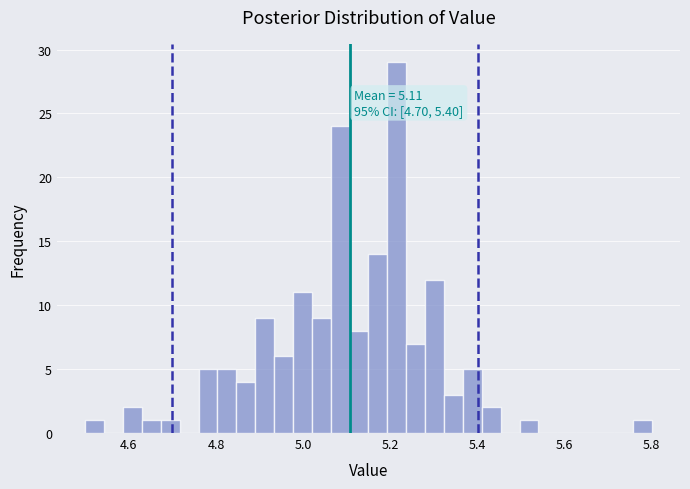

Read against the x-axis, roughly where is the centre of the tallest bar?

5.22